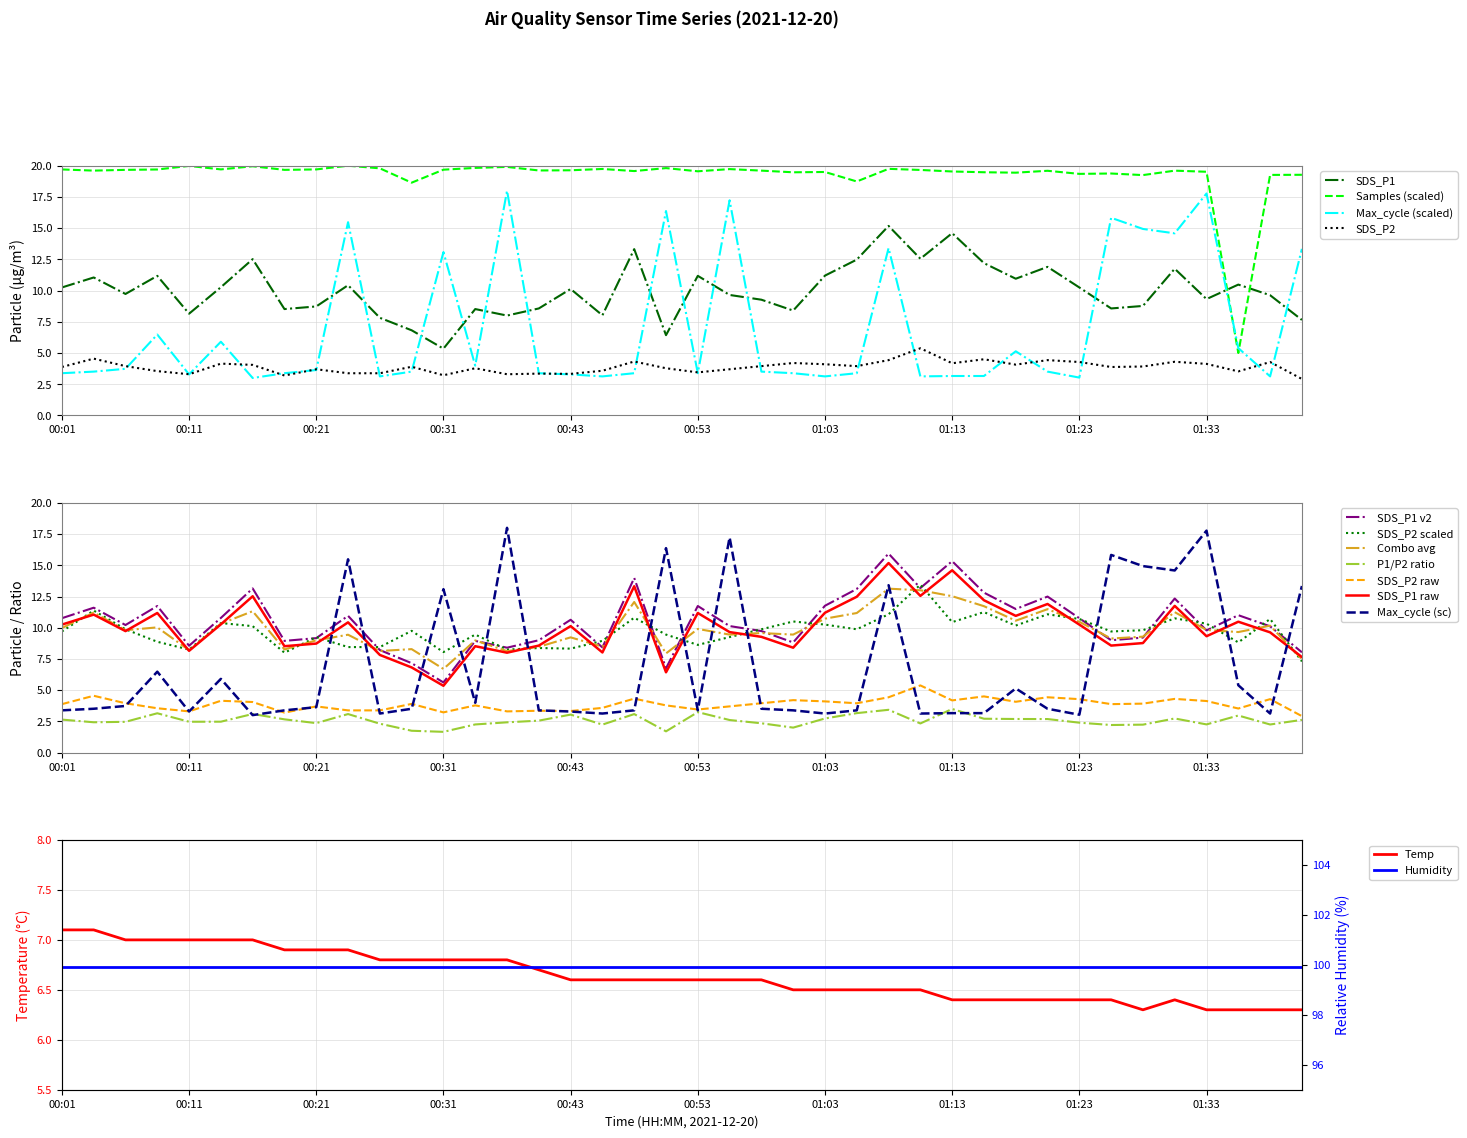

True or false: Max_cycle and Temp cross at least once.

True